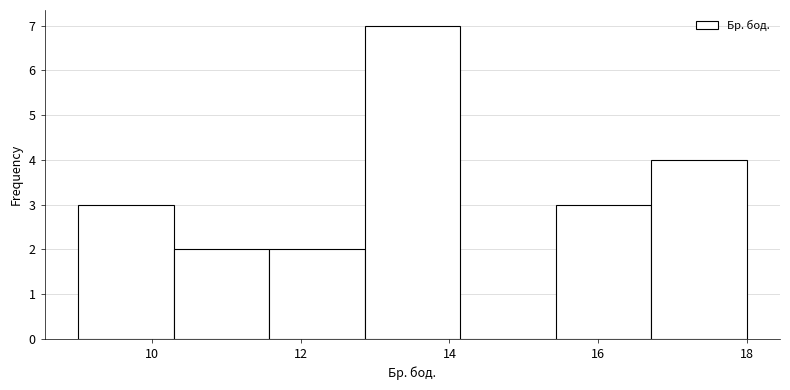

Over which range of the x-axis is the bar tallest?

12.8 to 14.2